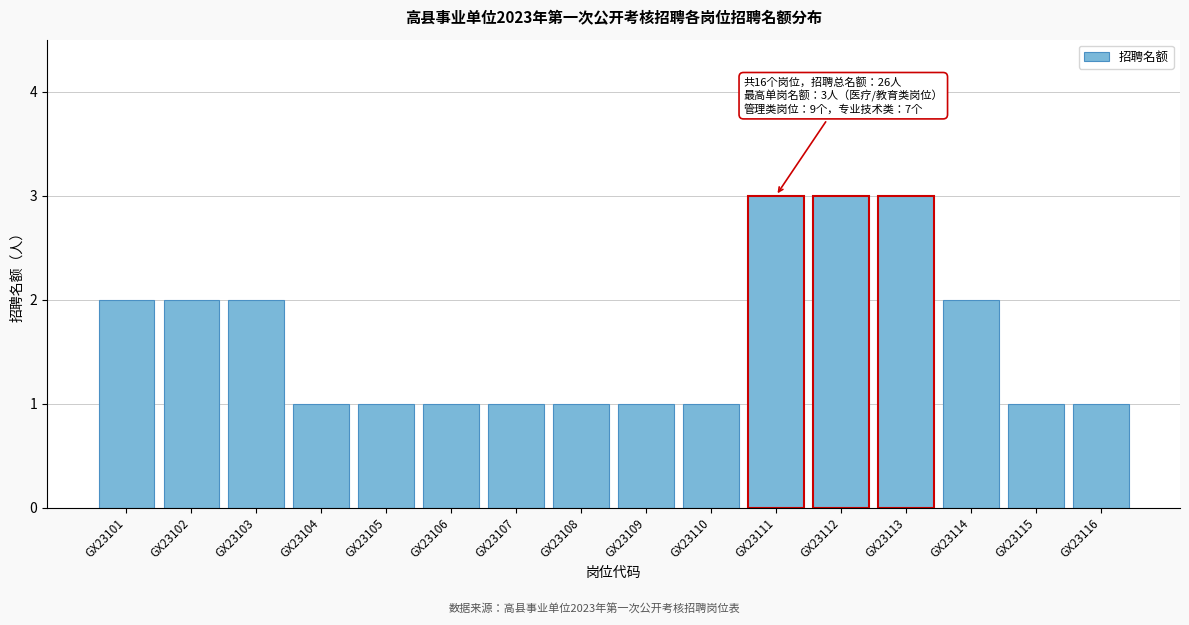

Reading right to left, extract all data points from this chart.

GX23116=1	GX23115=1	GX23114=2	GX23113=3	GX23112=3	GX23111=3	GX23110=1	GX23109=1	GX23108=1	GX23107=1	GX23106=1	GX23105=1	GX23104=1	GX23103=2	GX23102=2	GX23101=2